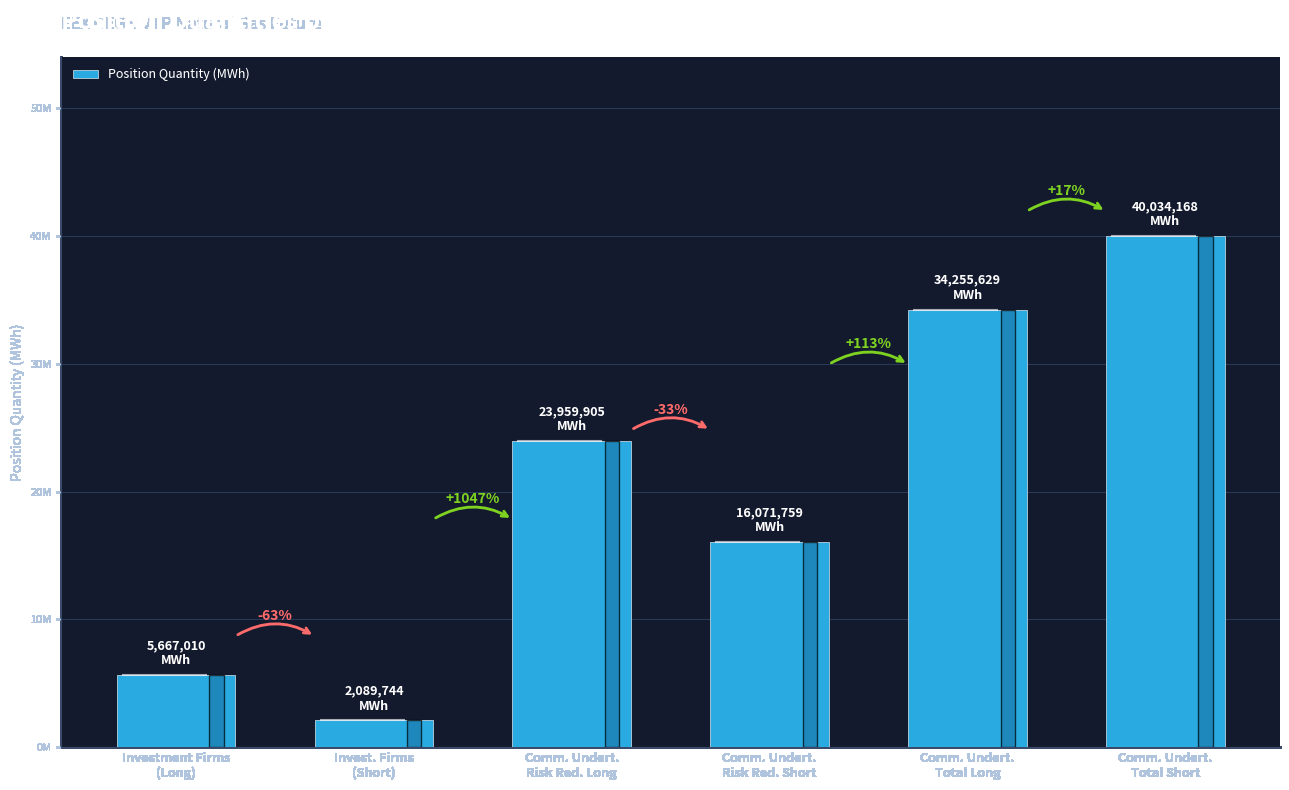

What is the approximate value at Invest. Firms
(Short)?

2089744